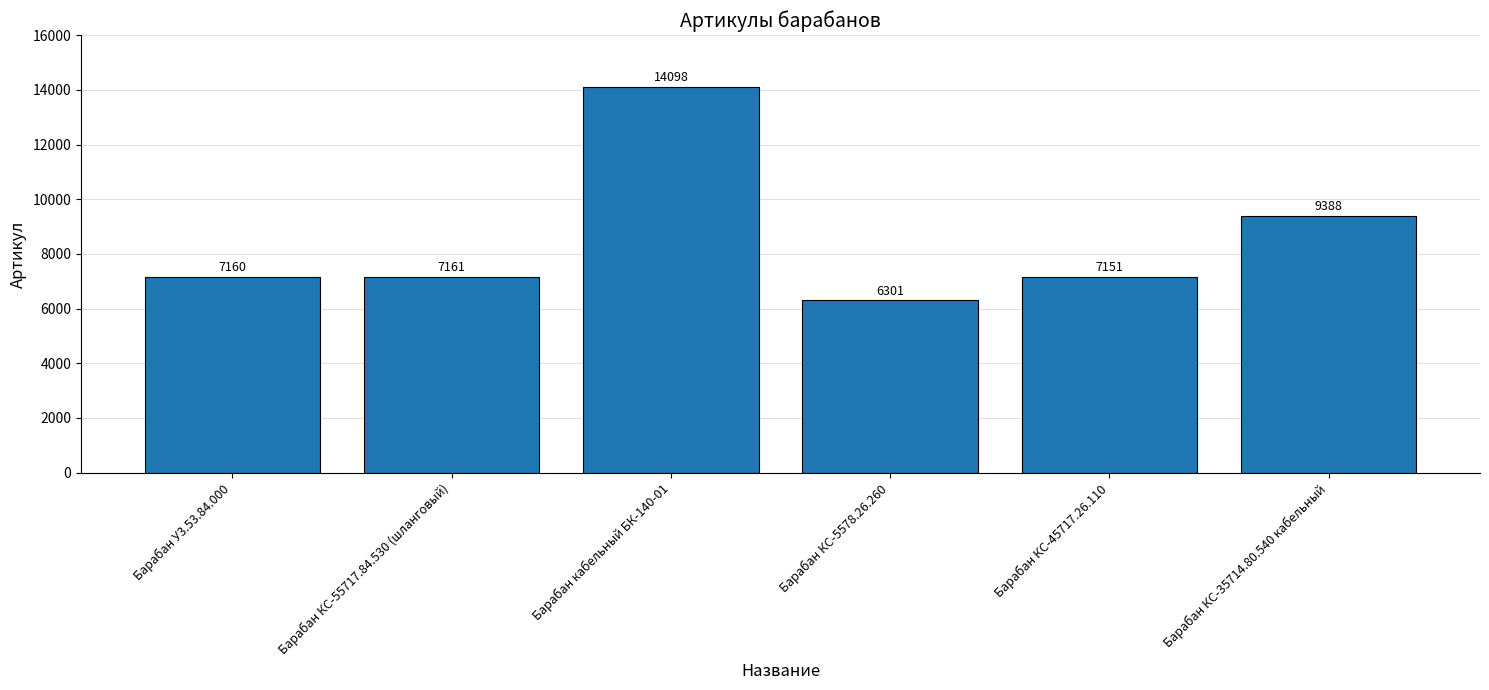

What position from the right is Барабан КС-5578.26.260?

3